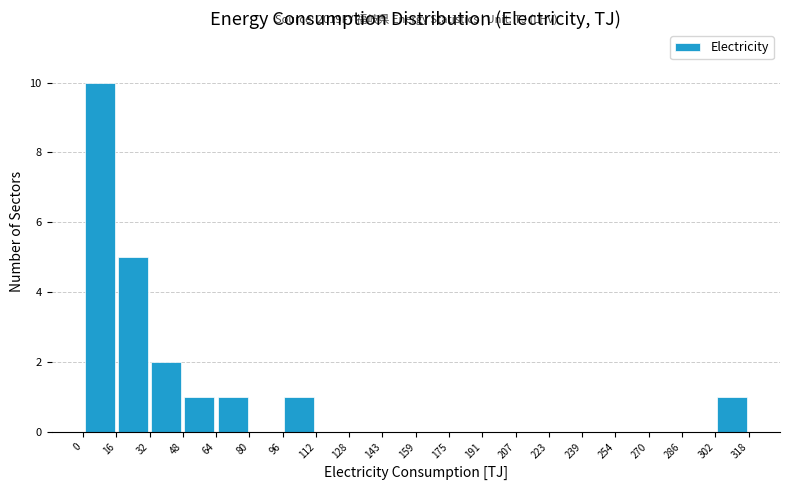

Over which range of the x-axis is the bar tallest?

0 to 16